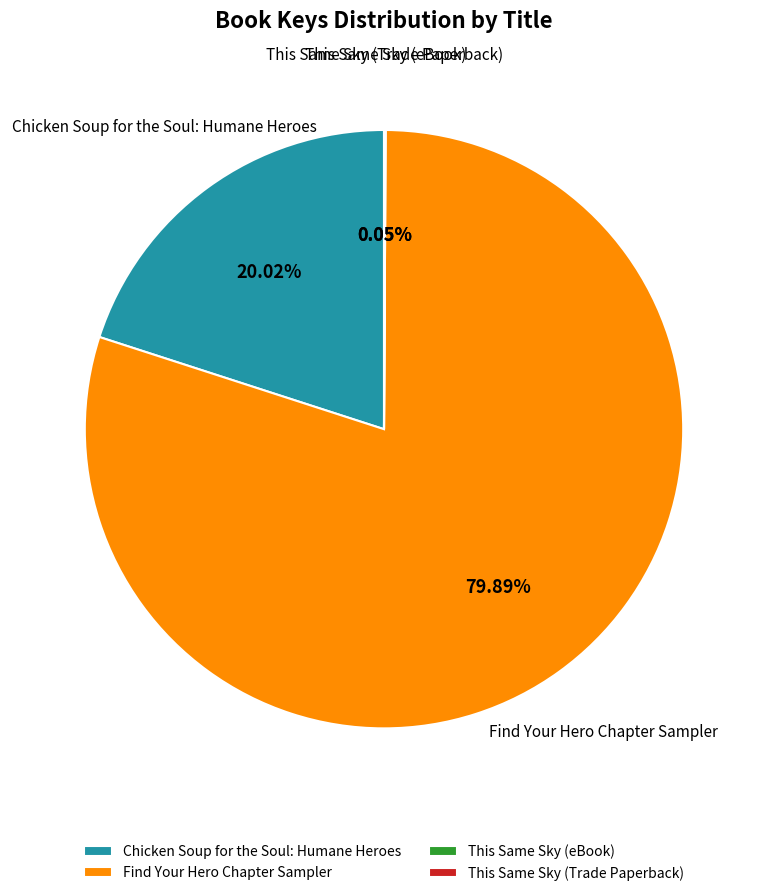

To the nearest percent, what is the difference between the largest and smallest slice percentages?

80%